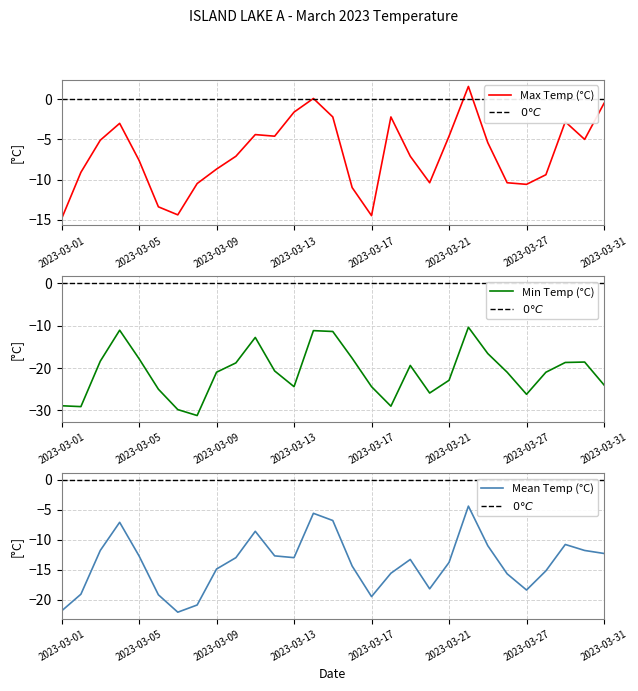

Where is the first local maximum for Min Temp (°C)?

2023-03-04